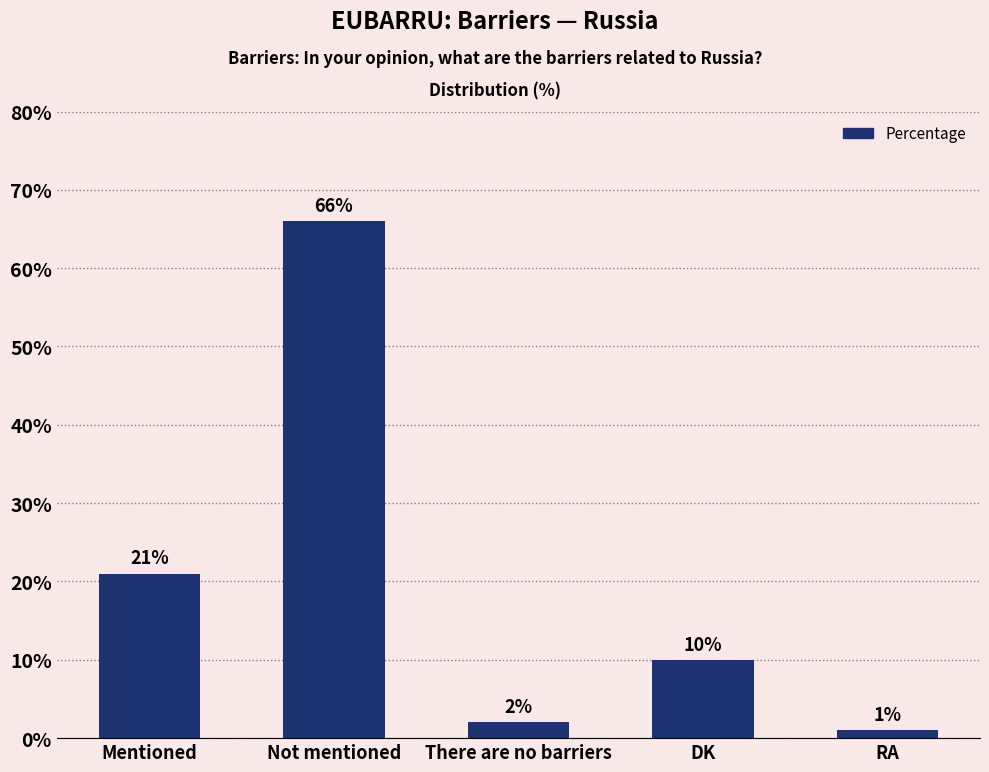

What is the label of the 3rd bar from the right?

There are no barriers